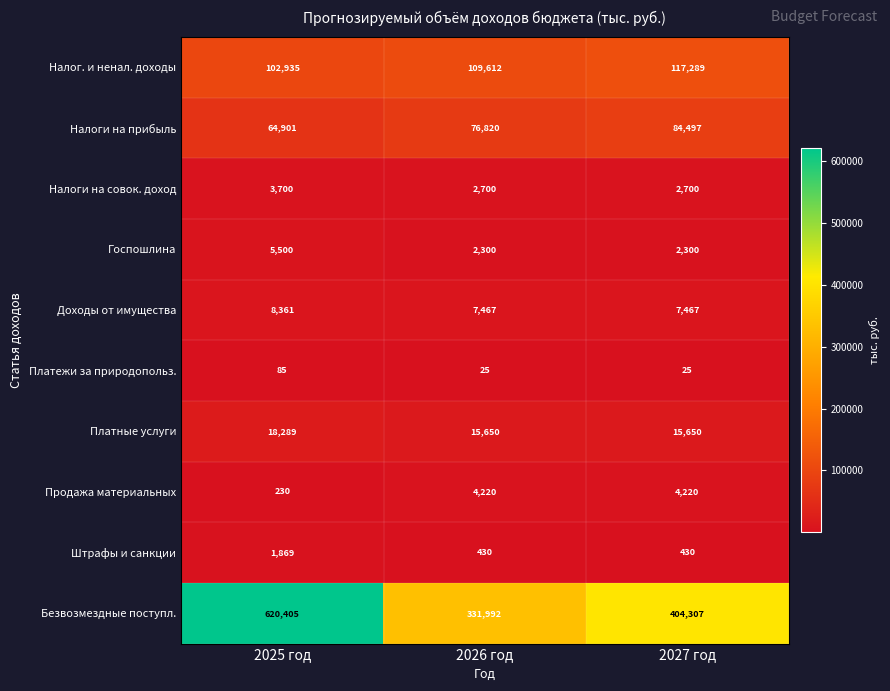

What is the total value across all series at 2025 год?

826275